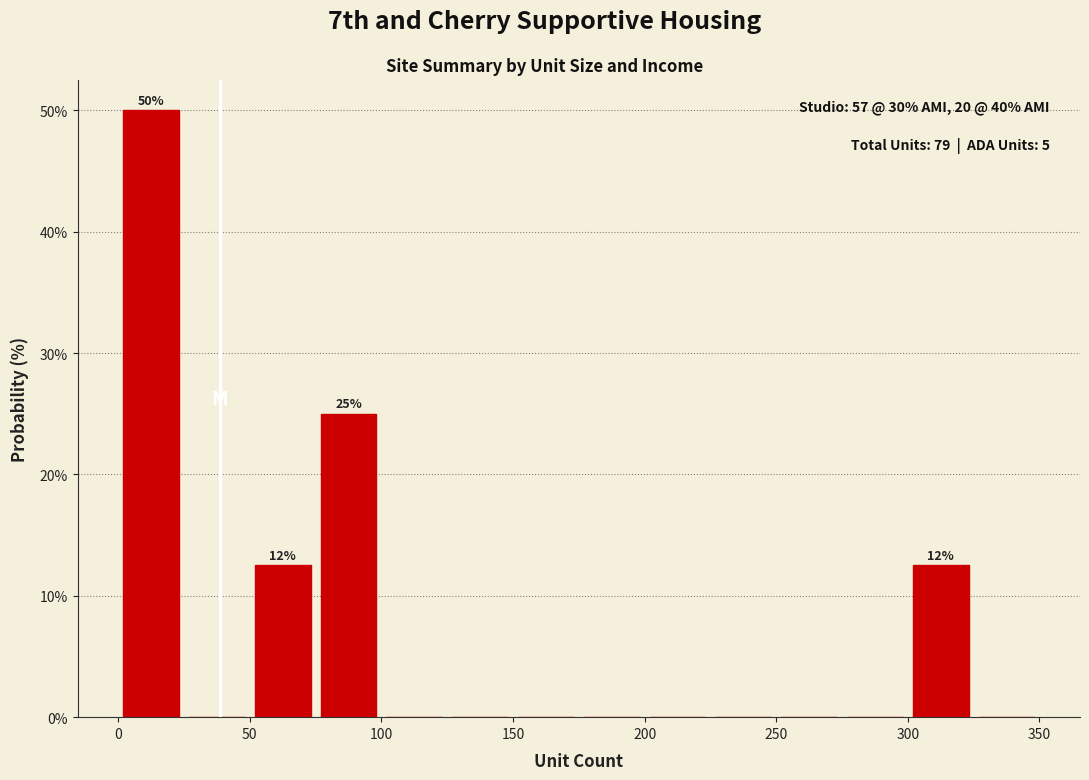

Which range on the x-axis has the tallest bar?

0 to 25